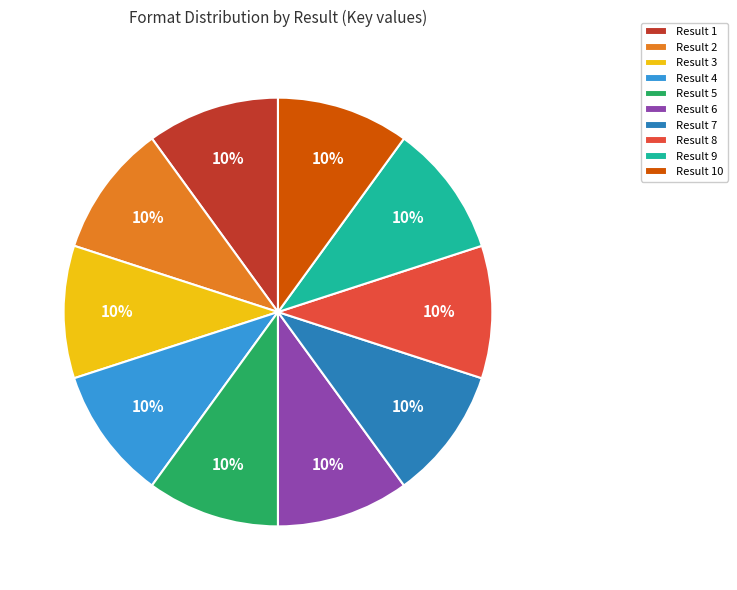

True or false: Result 4 accounts for 19% of the total.

False